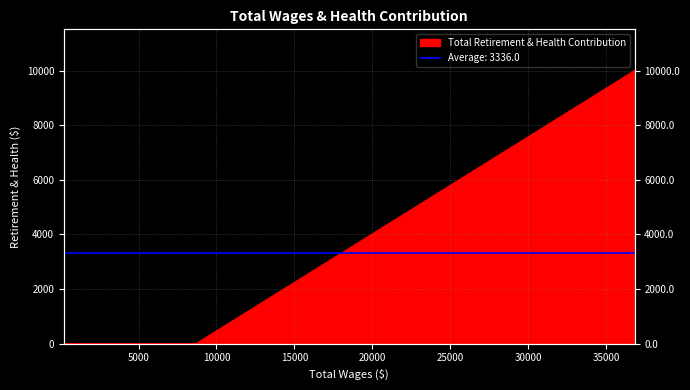

What is the difference between the maximum and minimum values?

10008